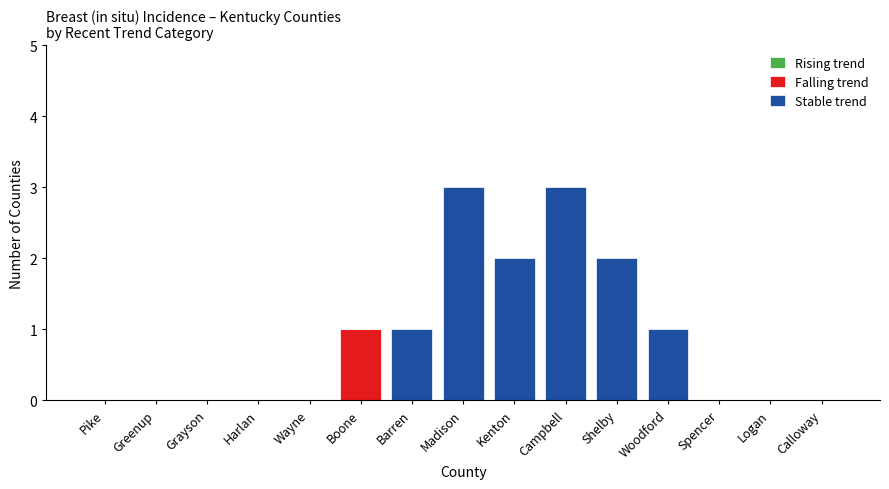

Reading right to left, transcribe the values for Falling trend.

Calloway=0	Logan=0	Spencer=0	Woodford=0	Shelby=0	Campbell=0	Kenton=0	Madison=0	Barren=0	Boone=1	Wayne=0	Harlan=0	Grayson=0	Greenup=0	Pike=0